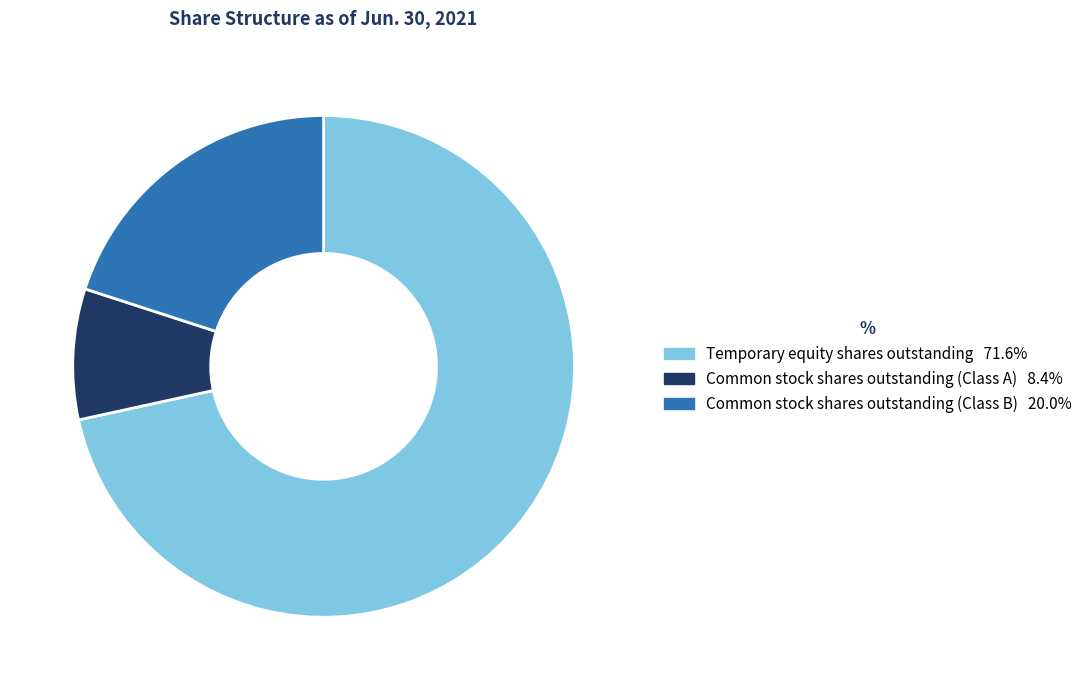

Is the sum of Common stock shares outstanding (Class A) and Common stock shares outstanding (Class B) greater than half?

No